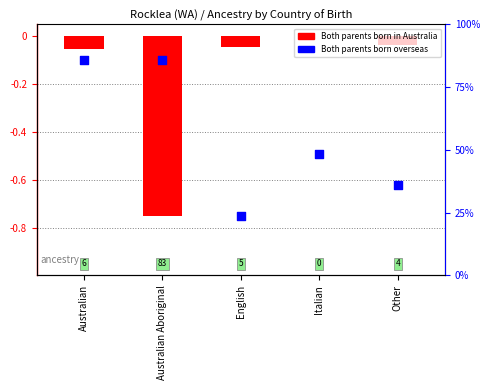

What are all the series names shown in the legend?

Both parents born in Australia, Both parents born overseas